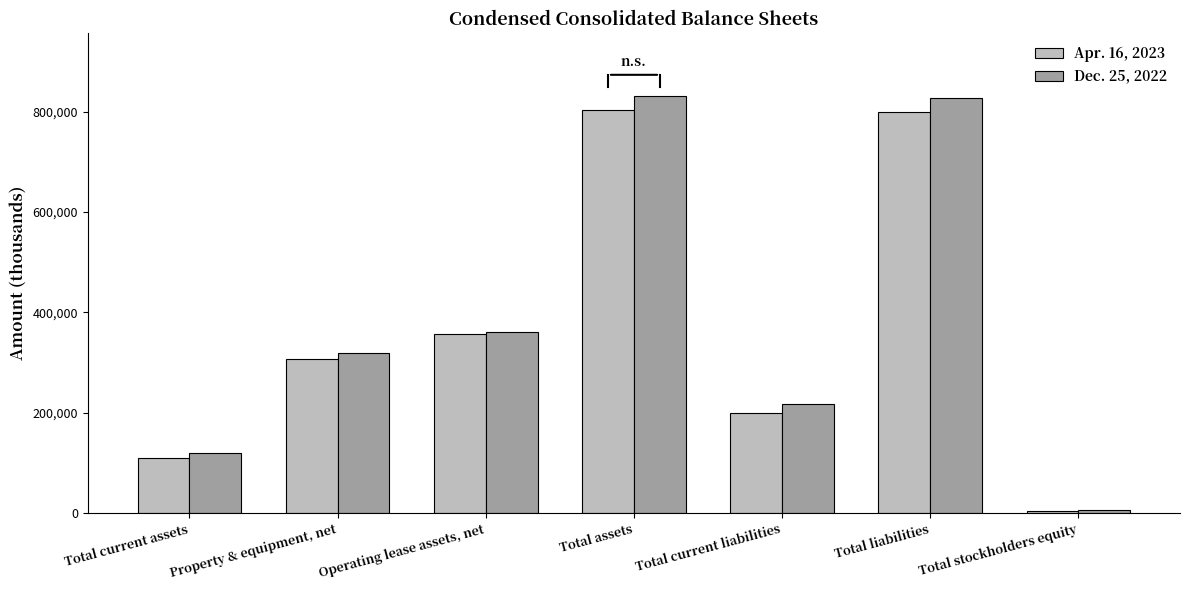

The Apr. 16, 2023 series shows 307954 at Property & equipment, net. True or false?

True